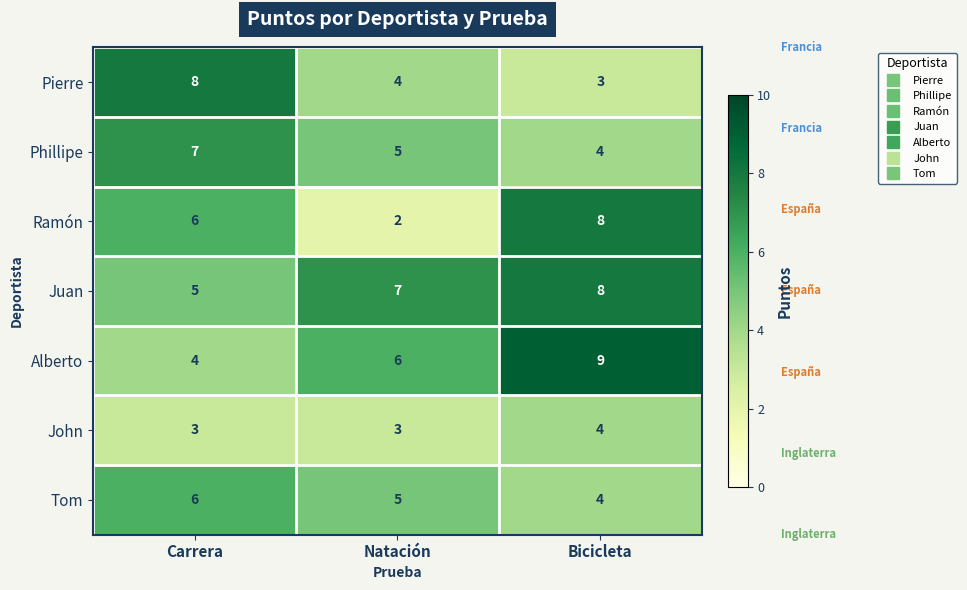

Reading left to right, transcribe all the data shown in this chart.

Pierre: 8	4	3
Phillipe: 7	5	4
Ramón: 6	2	8
Juan: 5	7	8
Alberto: 4	6	9
John: 3	3	4
Tom: 6	5	4